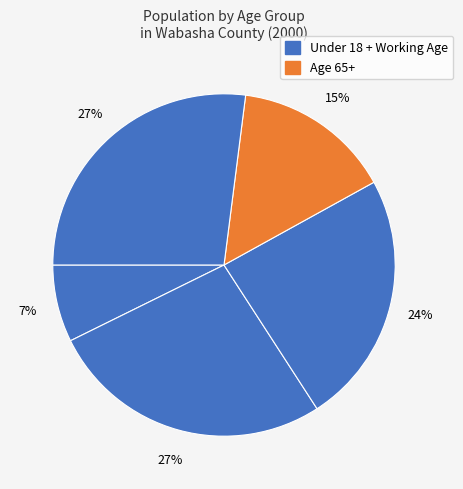

Count the number of slices in the pie.

5